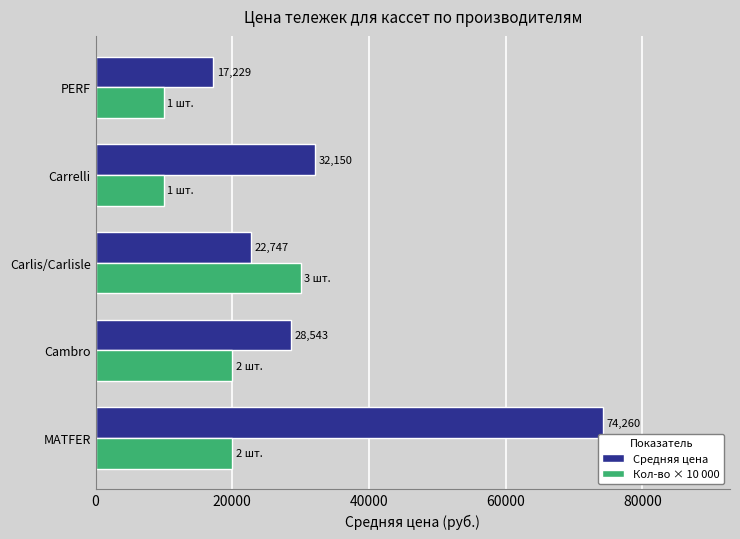

Which series has the largest total across all categories?

Средняя цена